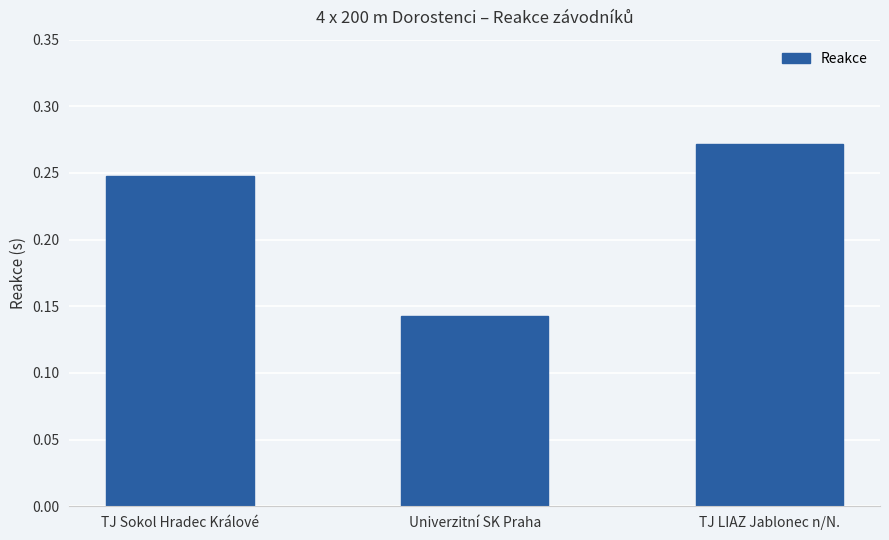

List the labels in order of value, largest first.

TJ LIAZ Jablonec n/N., TJ Sokol Hradec Králové, Univerzitní SK Praha